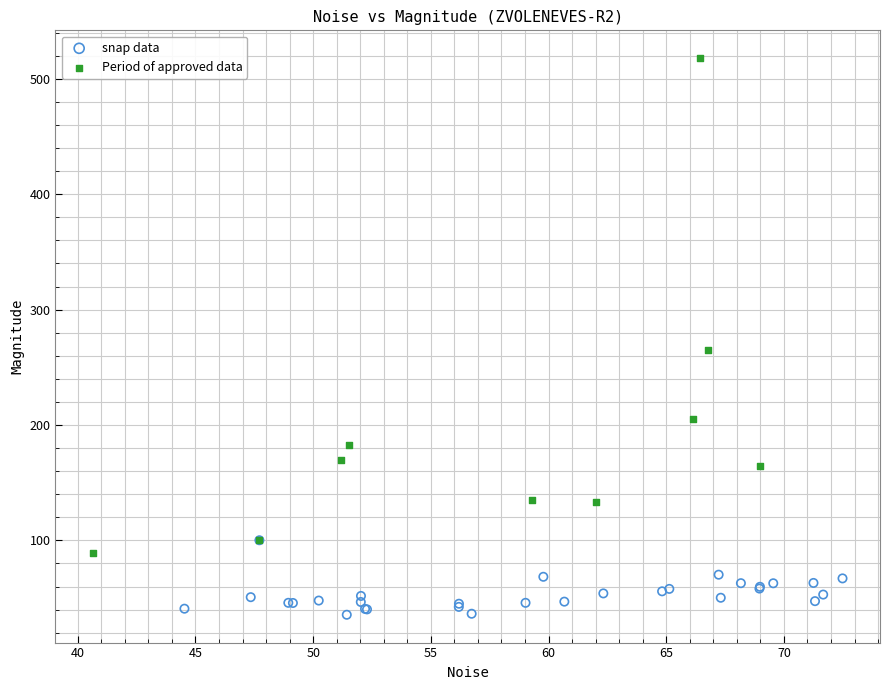

Which series contains the highest Y value?

Period of approved data